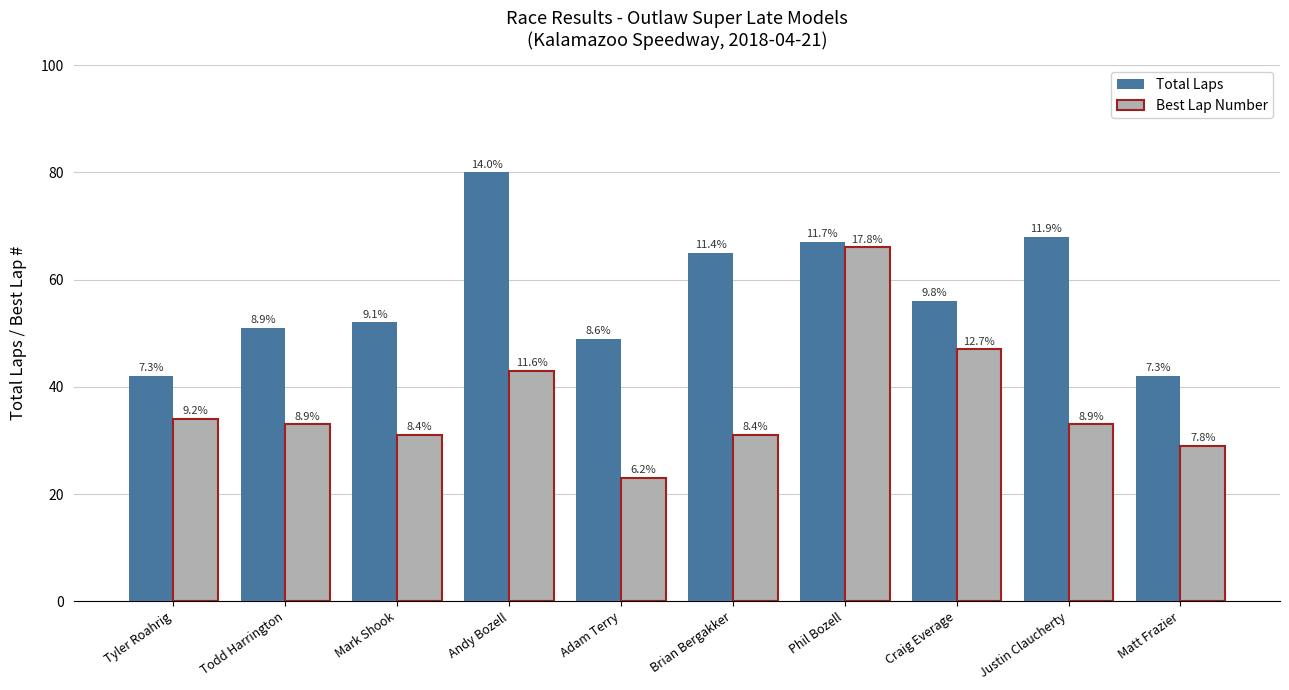

At which category is the sum across all series the highest?

Phil Bozell